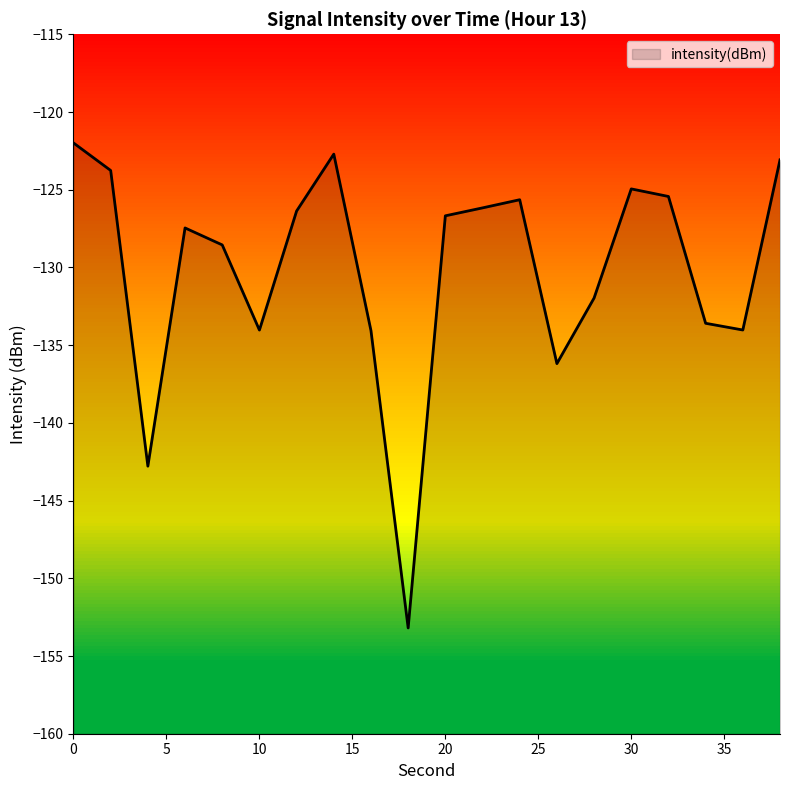

How many values are below -126?

13